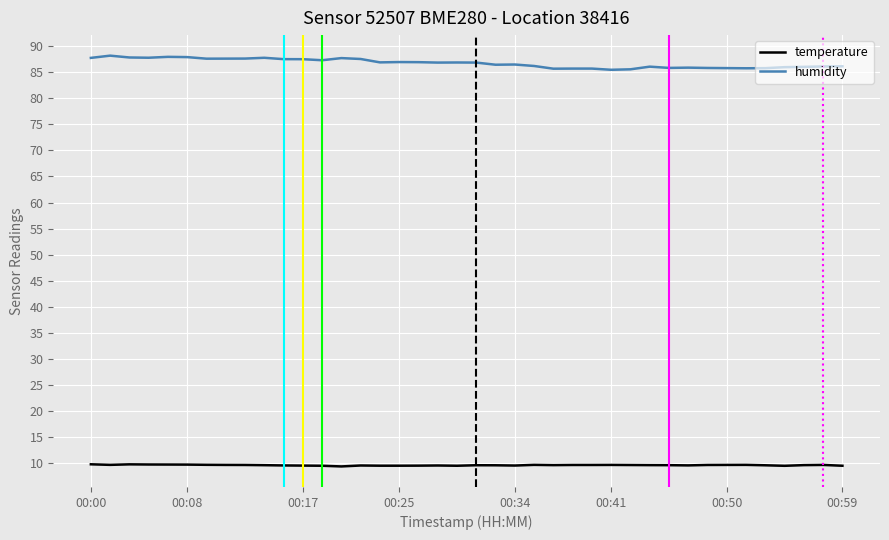

Which series has the largest total across all categories?

humidity